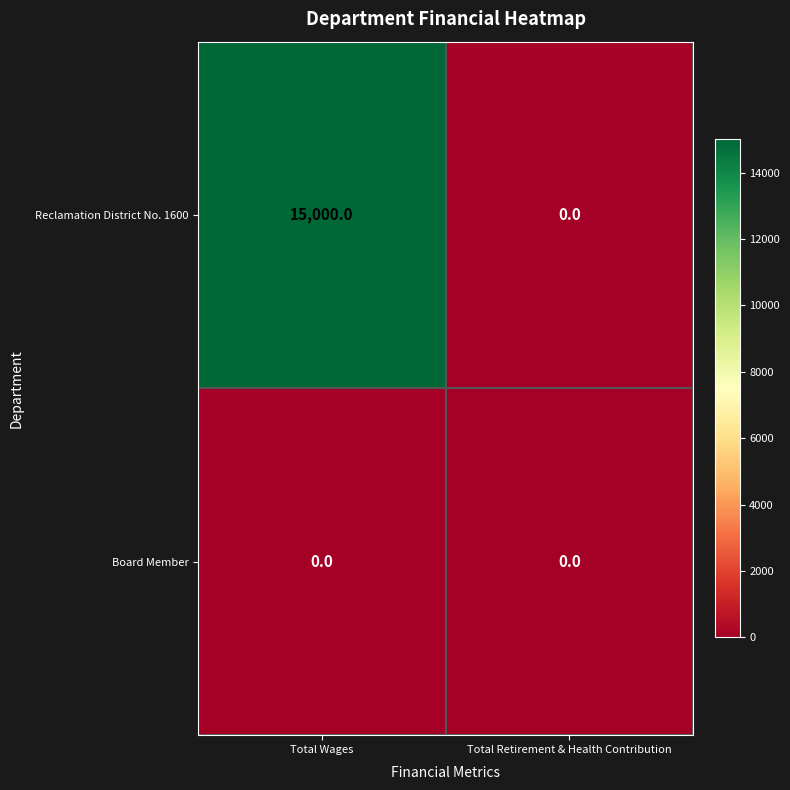

Rank the categories by Reclamation District No. 1600 value from lowest to highest.

Total Retirement & Health Contribution, Total Wages